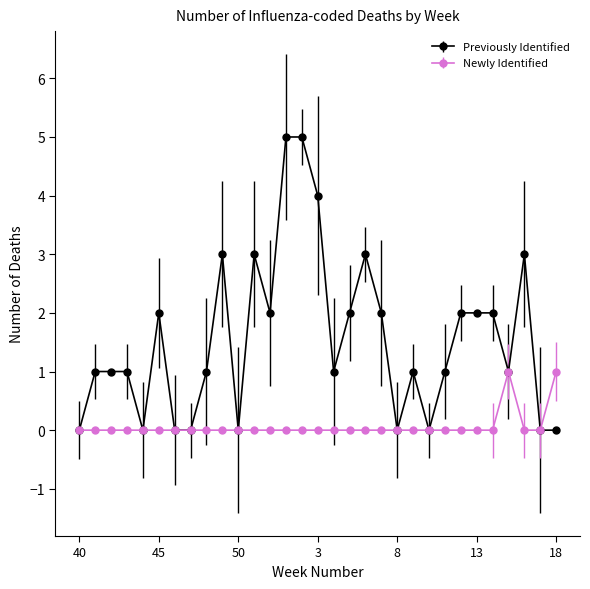

What is the maximum value shown in the chart?

5